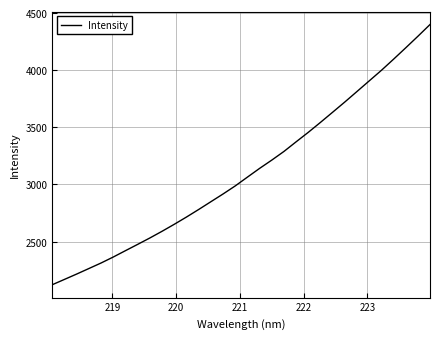

What is the minimum value shown in the chart?

2123.2